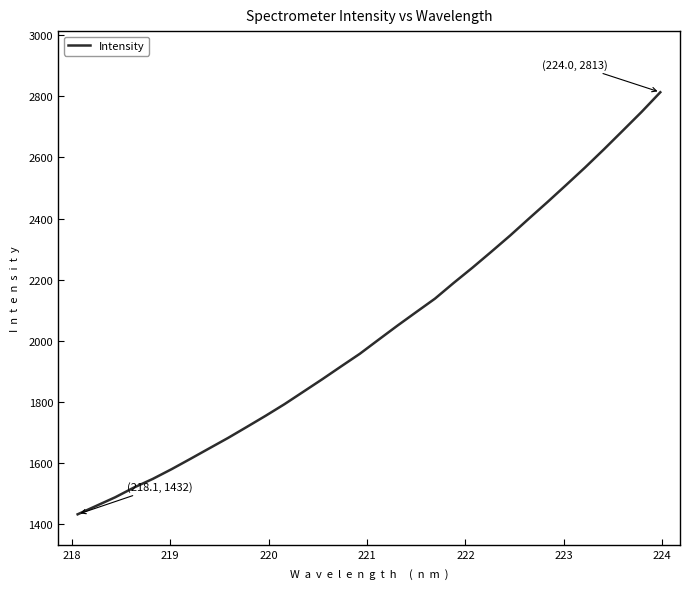

What is the difference between the maximum and minimum values?

1380.8